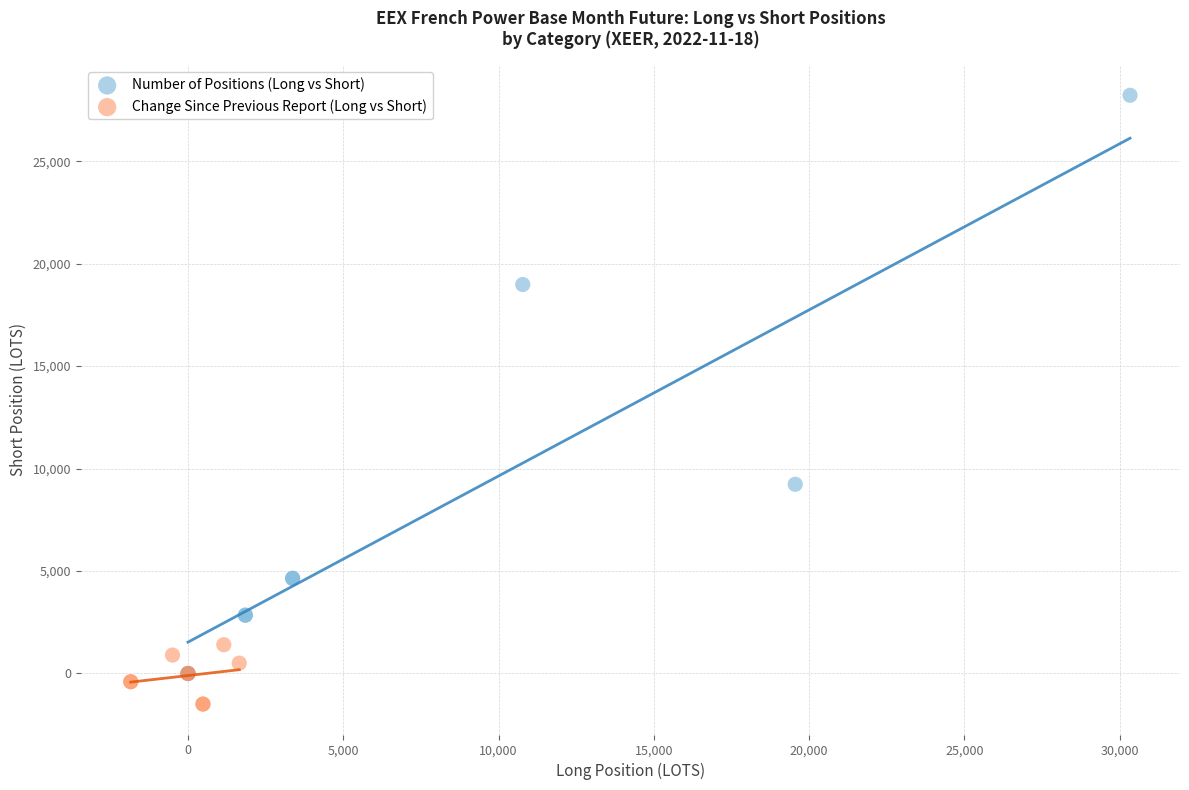

Which series contains the lowest Y value?

Change Since Previous Report (Long vs Short)